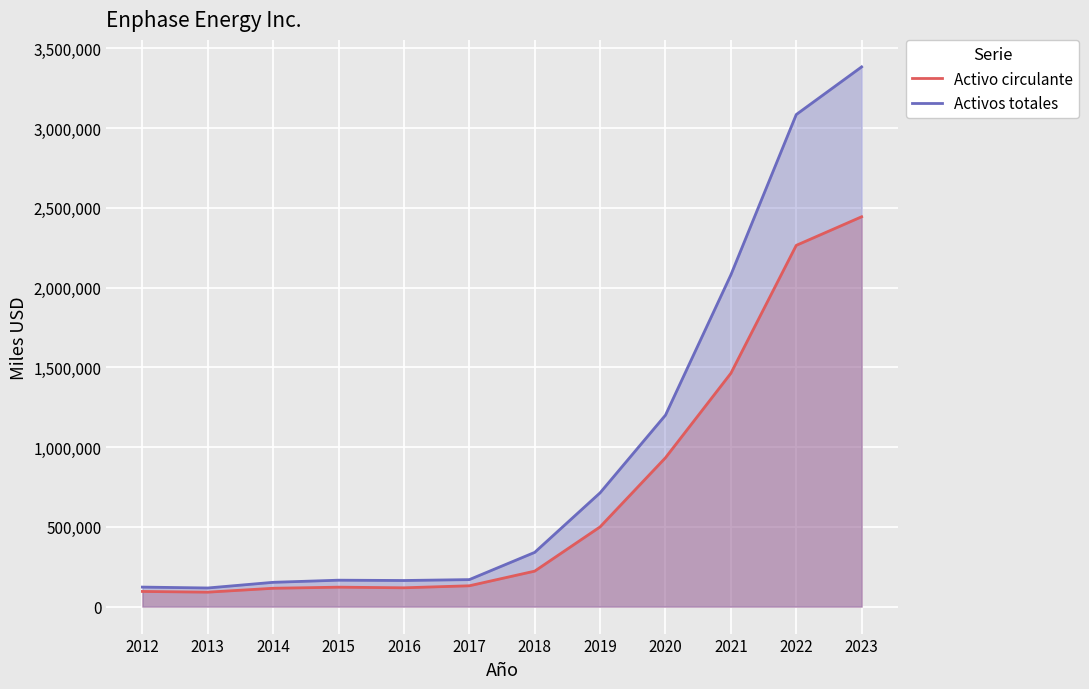

At which category does Activo circulante reach its first local valley?

2013